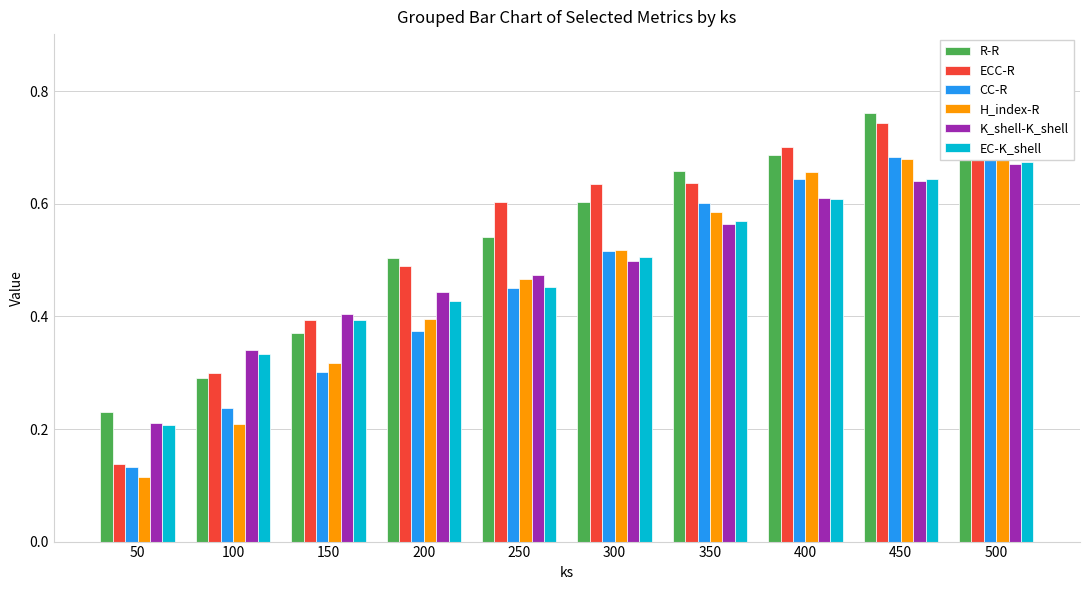

What is the value of the CC-R bar at the 7th from the left?

0.6